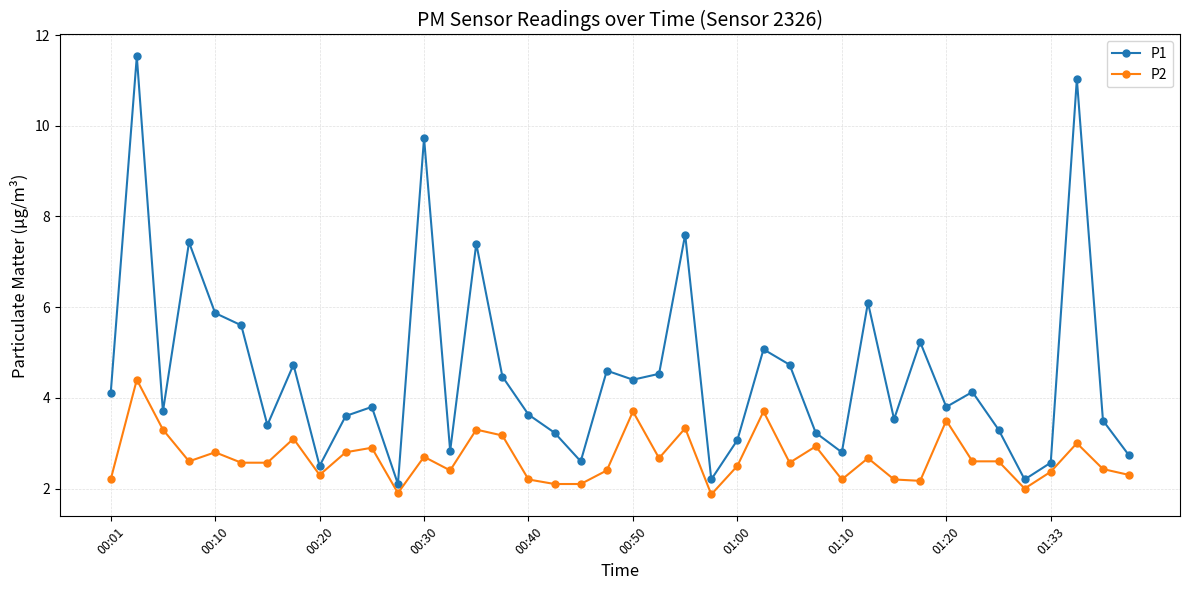

What is the value of the P1 point at the 39th from the left?

3.5